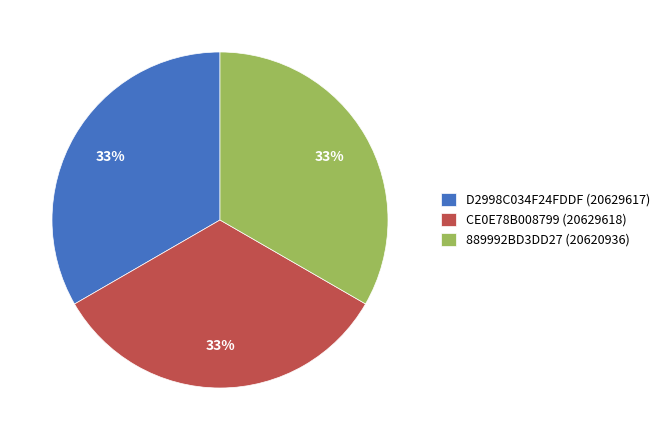

How many segments does this pie chart have?

3